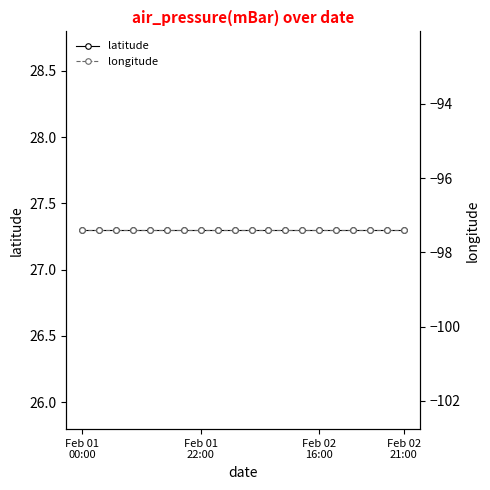

Which label corresponds to the largest value in the chart?

Feb 01
00:00